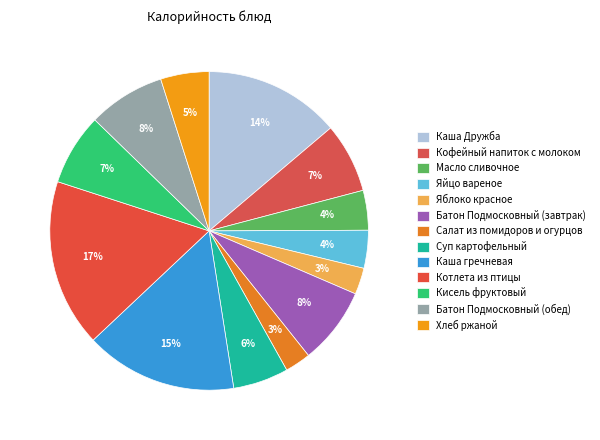

How many slices are in this pie chart?

13